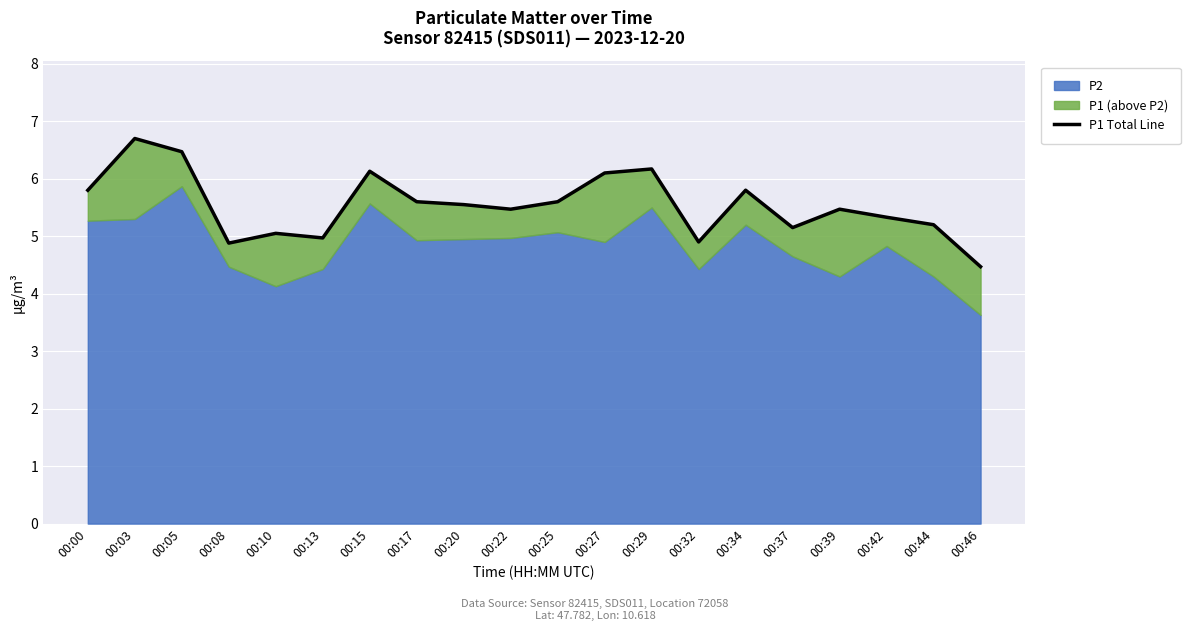

Count the number of categories in the chart.

20